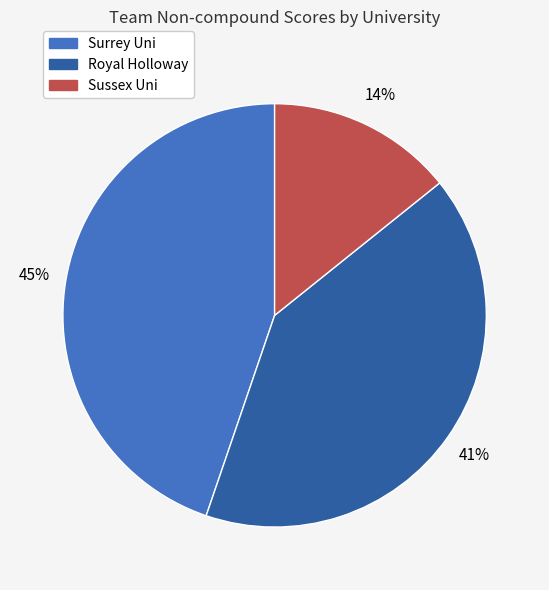

Between Royal Holloway and Sussex Uni, which is larger?

Royal Holloway